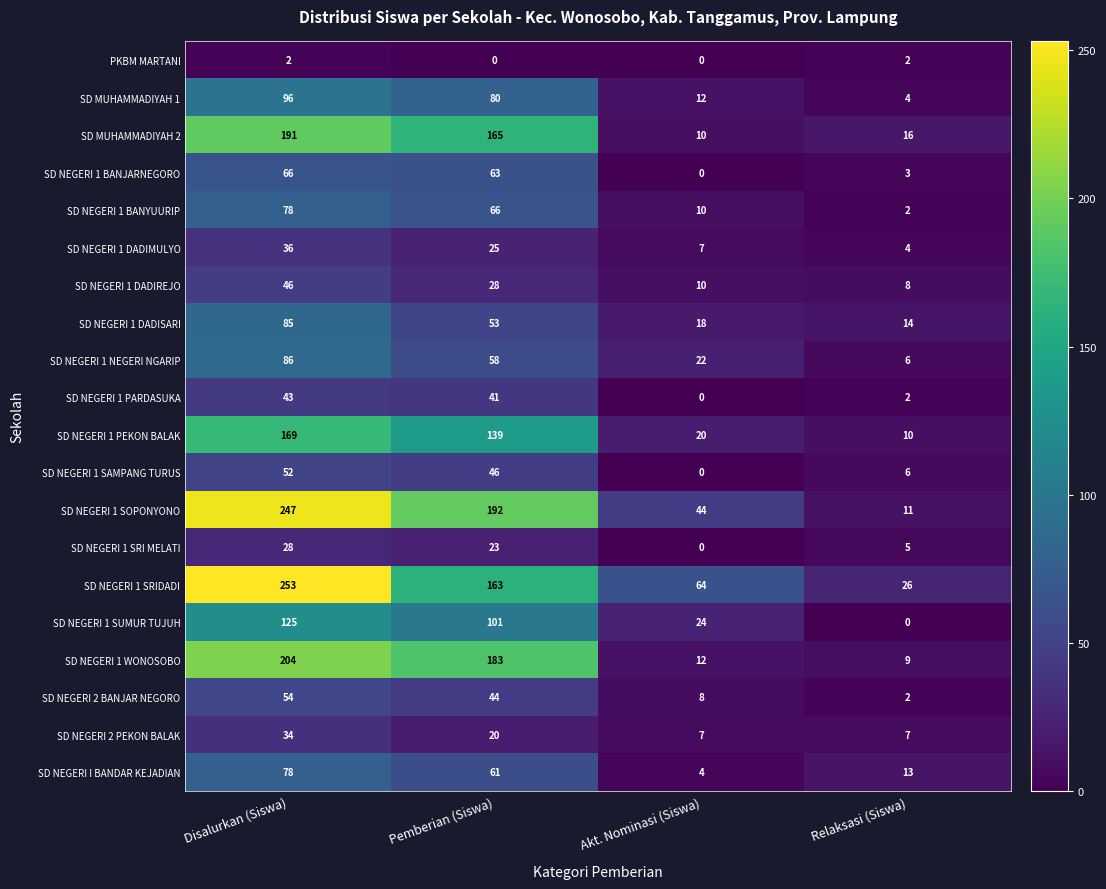

At how many categories does at least one series exceed 249?

1